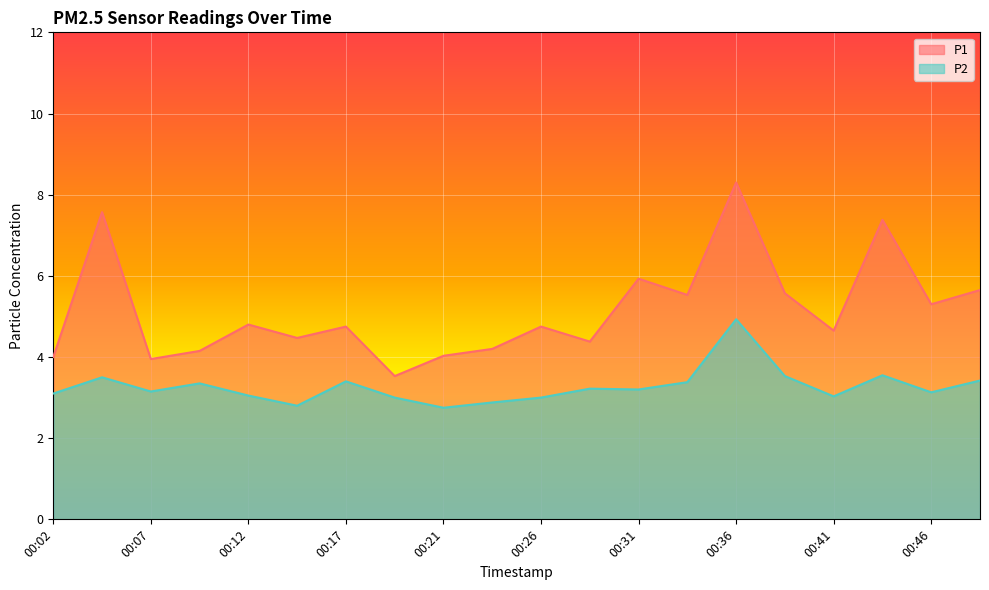

True or false: P1 has a value of 5.9 at 00:31.

True